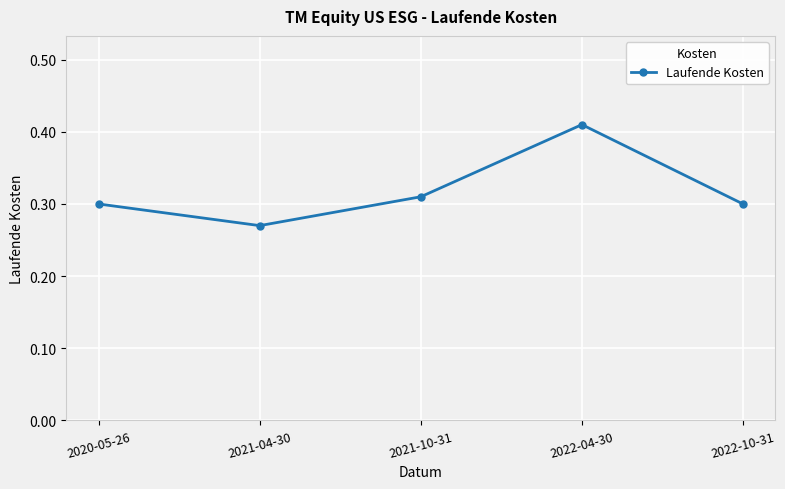

True or false: there are more than 0 points higher than both neighbors.

True